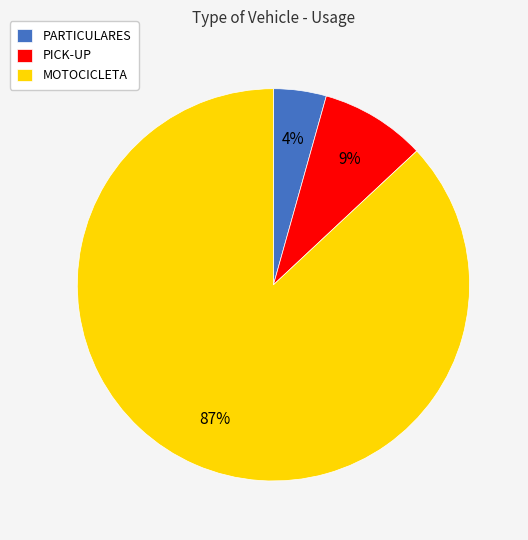

Rank the categories by value from highest to lowest.

MOTOCICLETA, PICK-UP, PARTICULARES